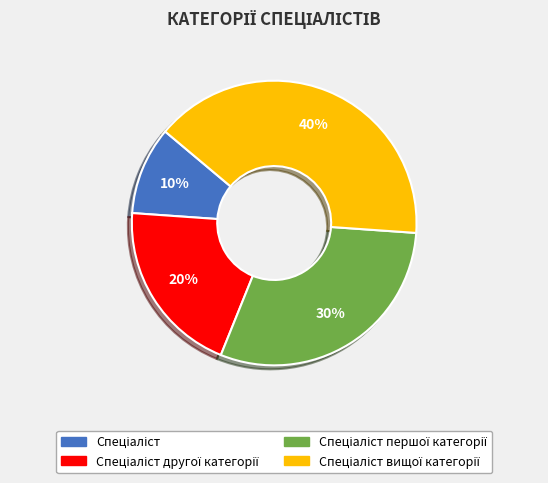

To the nearest percent, what is the average slice percentage?

25%